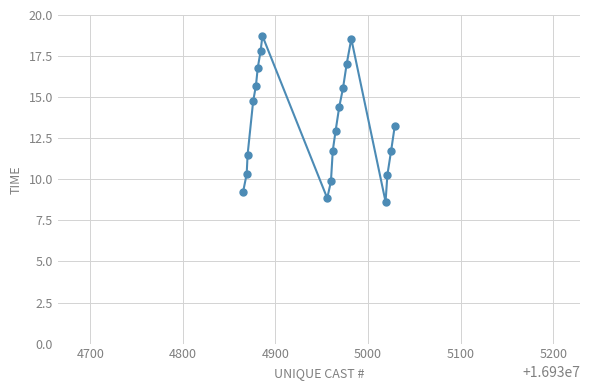

True or false: there are more than 0 points higher than both neighbors.

True